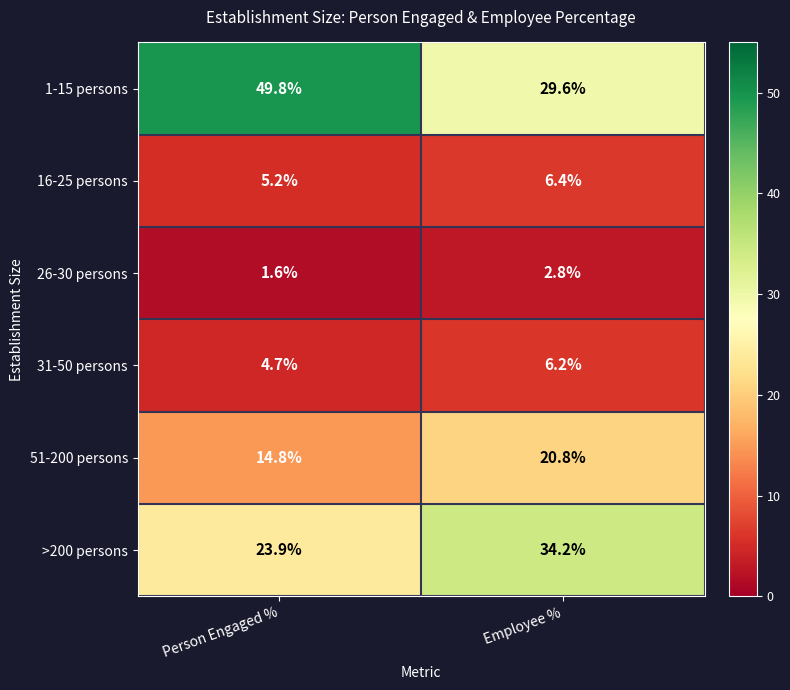

List the series in order of their peak value, highest first.

1-15 persons, >200 persons, 51-200 persons, 16-25 persons, 31-50 persons, 26-30 persons